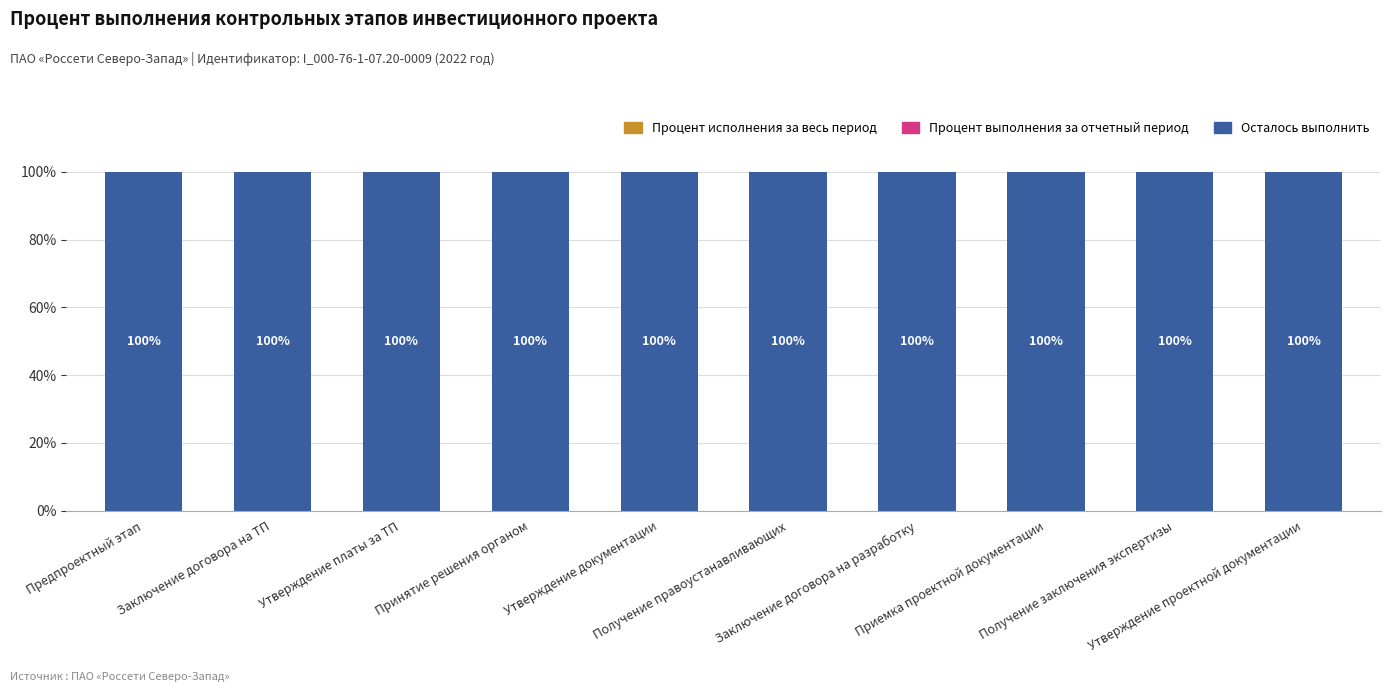

What are all the series names shown in the legend?

Процент исполнения за весь период, Процент выполнения за отчетный период, Осталось выполнить